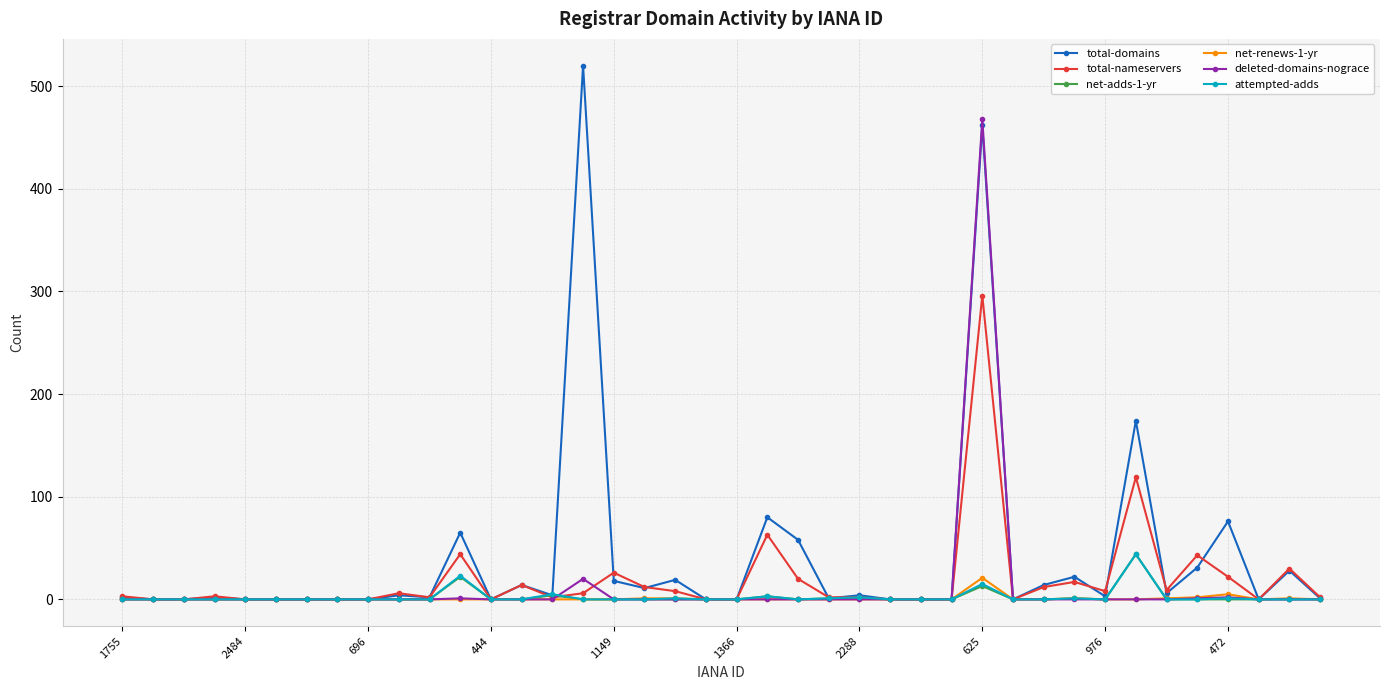

True or false: net-adds-1-yr has more than 2 points higher than both neighbors.

True